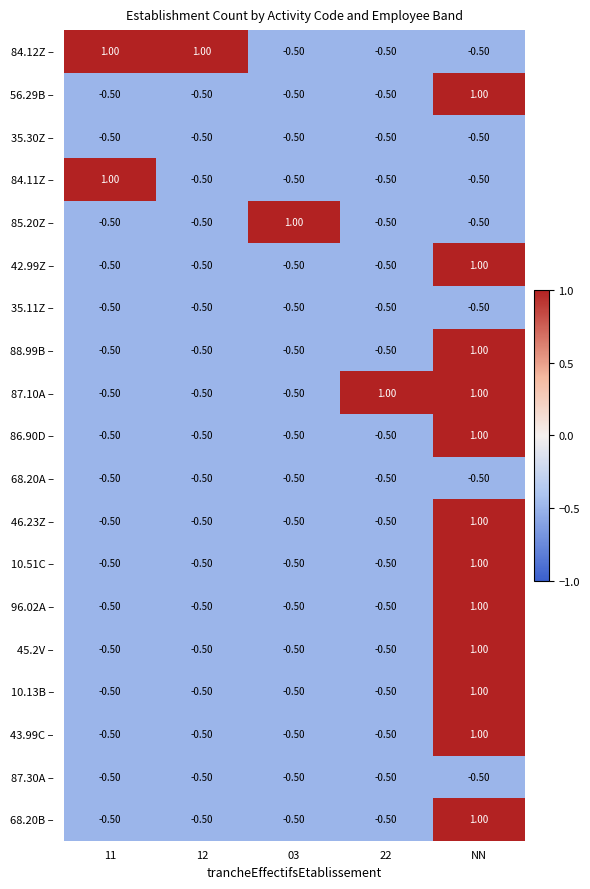

At which label does 46.23Z – first exceed 0?

NN